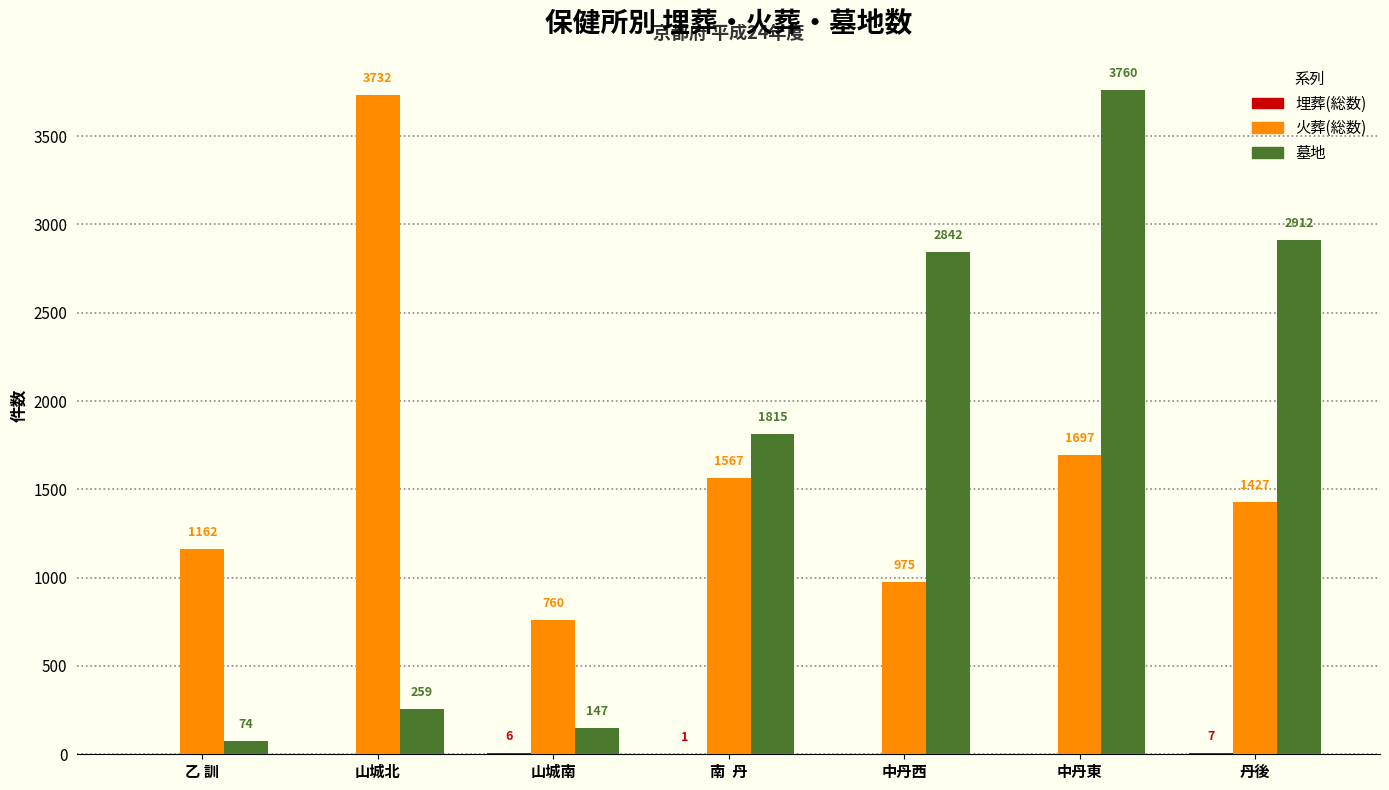

True or false: 墓地 has a value of 2065 at 中丹東.

False